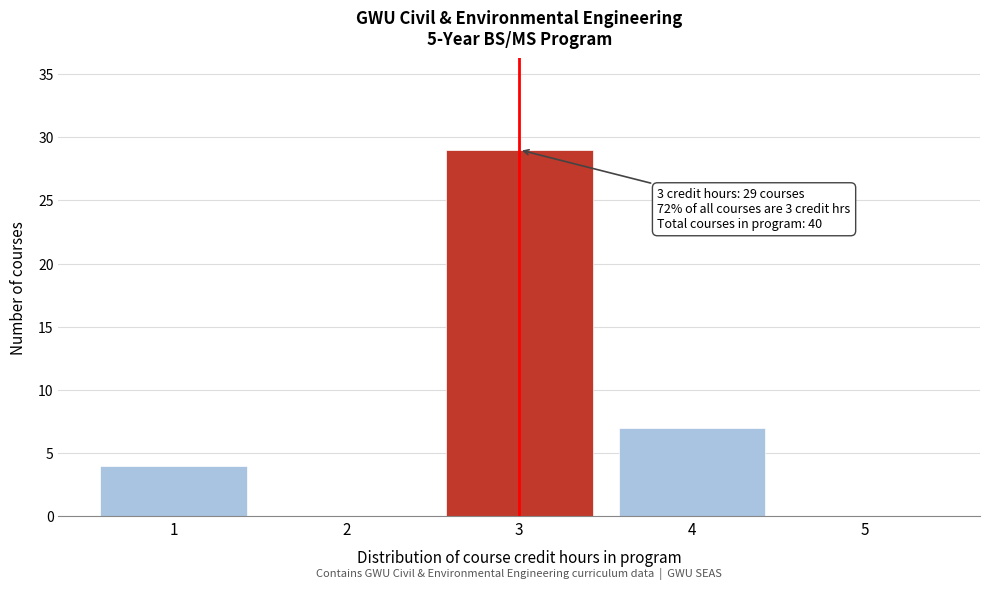

Reading right to left, what are all the values shown in this chart?

5=0	4=7	3=29	2=0	1=4